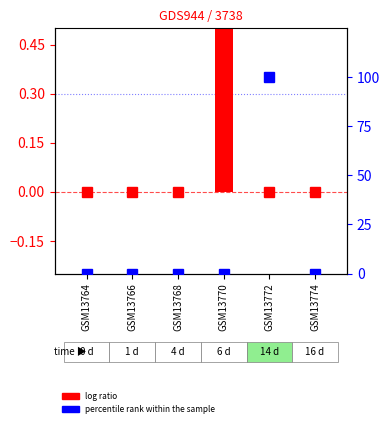

Reading left to right, list all the values displayed in this chart.

log ratio: GSM13764=0	GSM13766=0	GSM13768=0	GSM13770=1	GSM13772=0	GSM13774=0
percentile rank within the sample: GSM13764=0	GSM13766=0	GSM13768=0	GSM13770=0	GSM13772=100	GSM13774=0